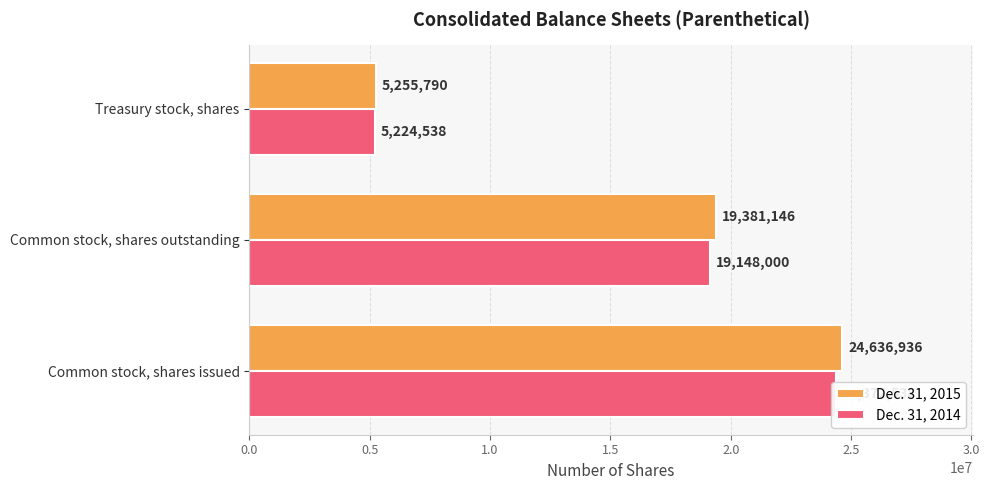

What is the difference between the Dec. 31, 2014 values at Common stock, shares outstanding and Treasury stock, shares?

13923462